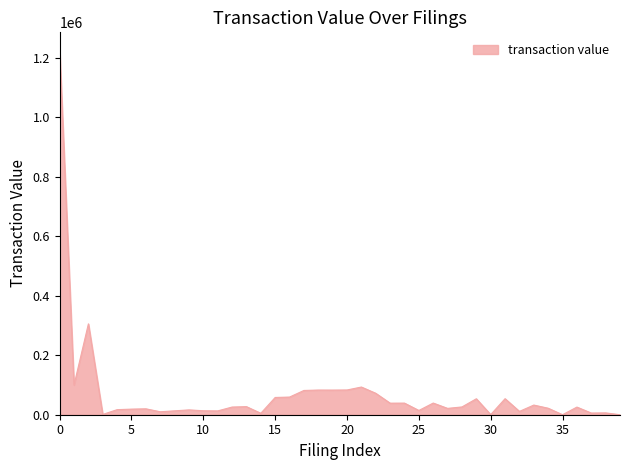

What is the difference between the maximum and minimum values?

1224108